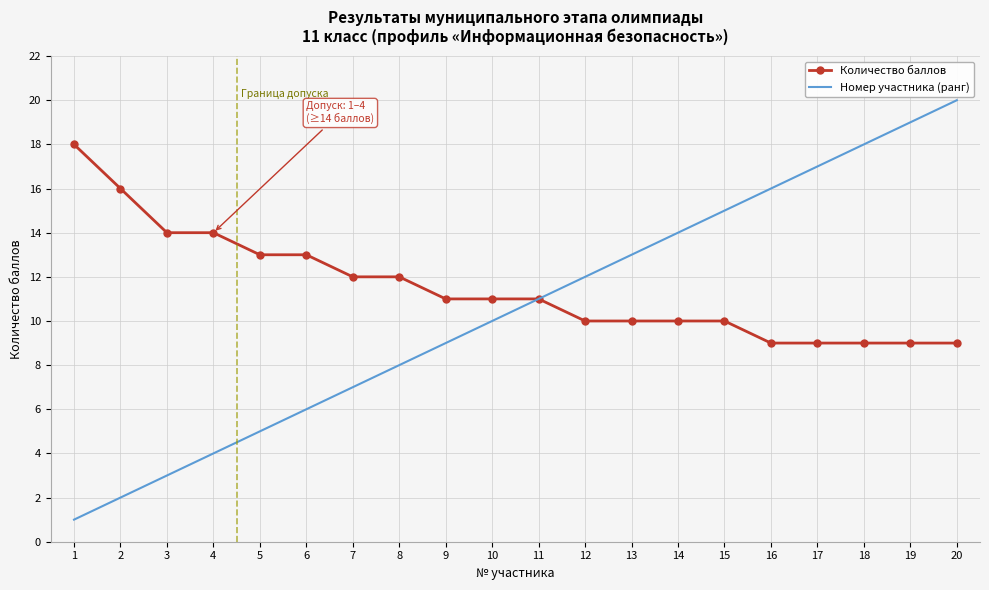

Count the number of categories in the chart.

20